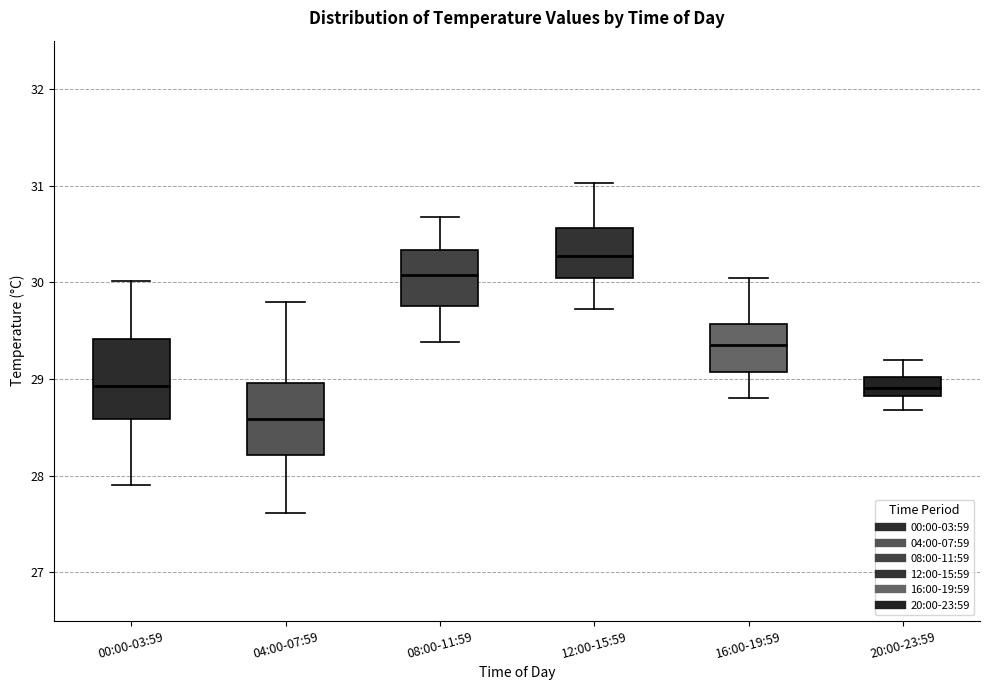

Reading left to right, transcribe this box plot: for each box, give where its median line is, the range the box spans, and where its two whiskers end, as read against the y-axis. The values are not printed on the chart, so give them approximately, as read against the axis.

00:00-03:59: median 28.9, box 28.6 to 29.4, whiskers 27.9 to 30.0
04:00-07:59: median 28.6, box 28.2 to 29.0, whiskers 27.6 to 29.8
08:00-11:59: median 30.1, box 29.8 to 30.3, whiskers 29.4 to 30.7
12:00-15:59: median 30.3, box 30.1 to 30.6, whiskers 29.7 to 31.0
16:00-19:59: median 29.4, box 29.1 to 29.6, whiskers 28.8 to 30.1
20:00-23:59: median 28.9, box 28.8 to 29.0, whiskers 28.7 to 29.2